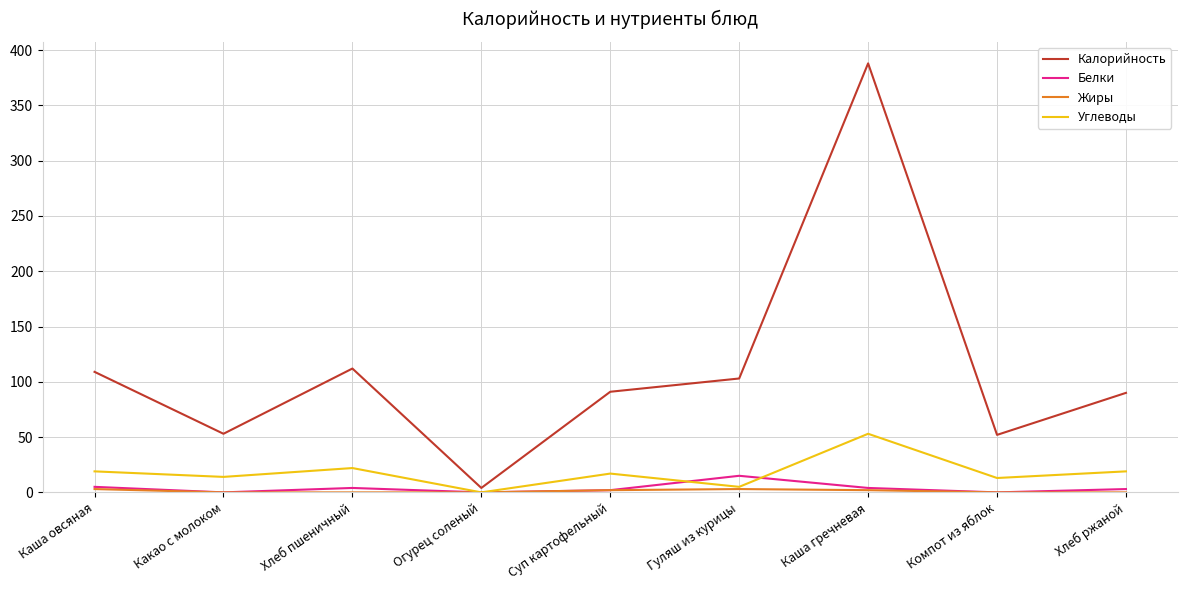

How many series are shown in this chart?

4